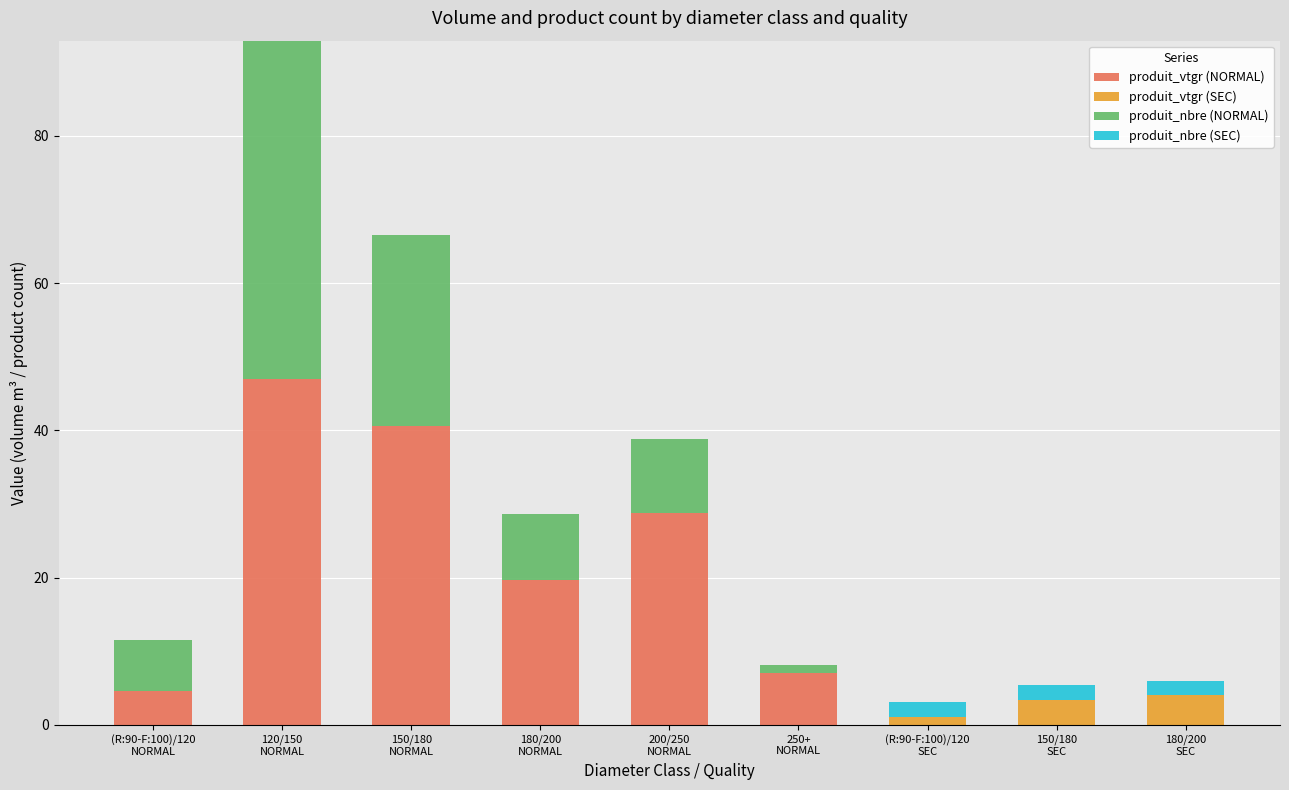

What are all the series names shown in the legend?

produit_vtgr (NORMAL), produit_vtgr (SEC), produit_nbre (NORMAL), produit_nbre (SEC)